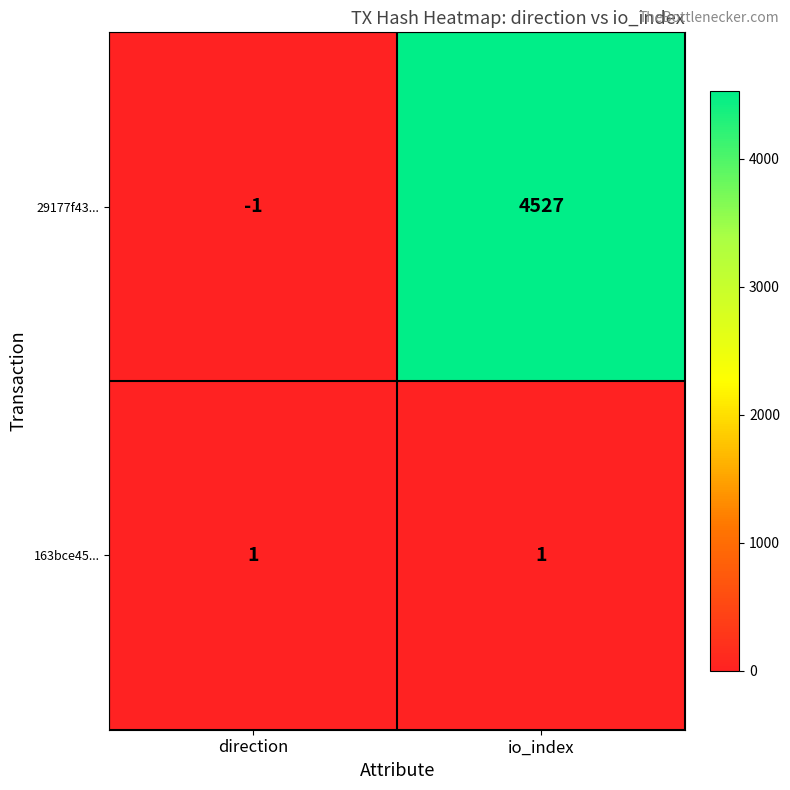

Reading left to right, list all the values displayed in this chart.

29177f43...: -1	4527
163bce45...: 1	1